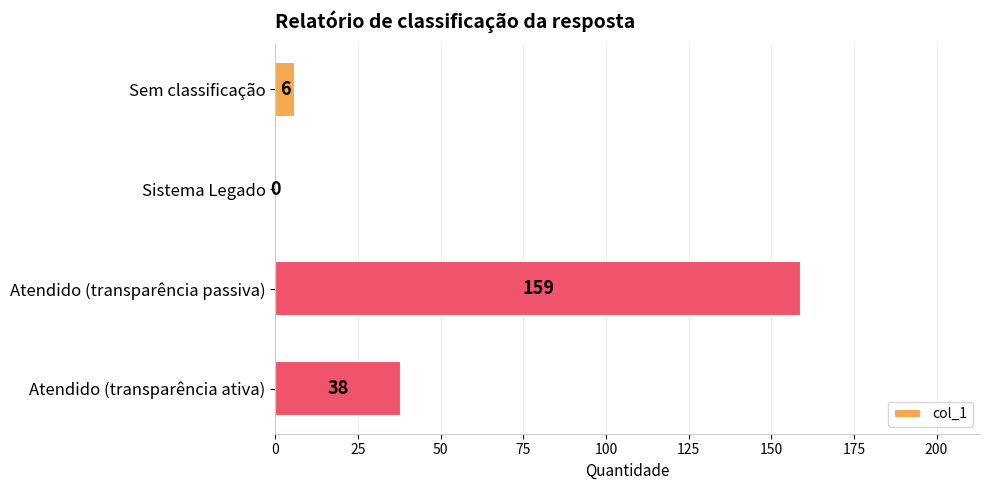

True or false: the data shows 159 at Atendido (transparência passiva).

True